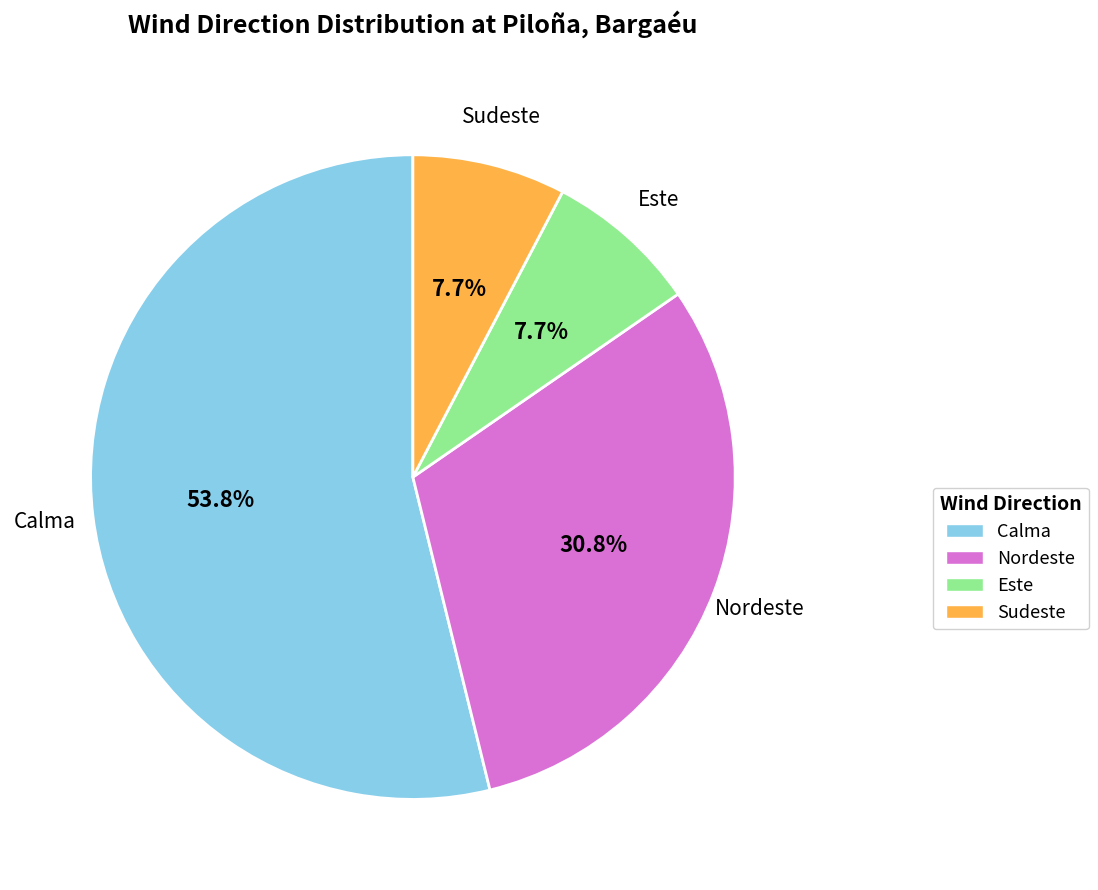

To the nearest percent, what is the difference between the largest and smallest slice percentages?

46%